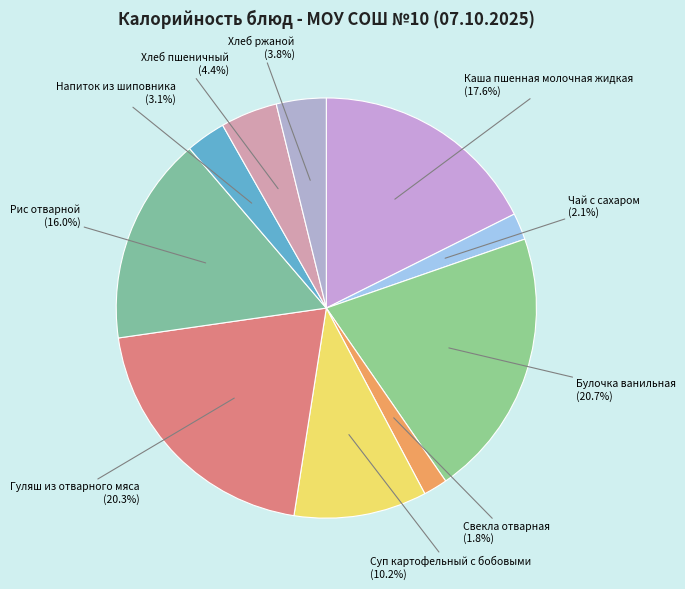

How many segments does this pie chart have?

10